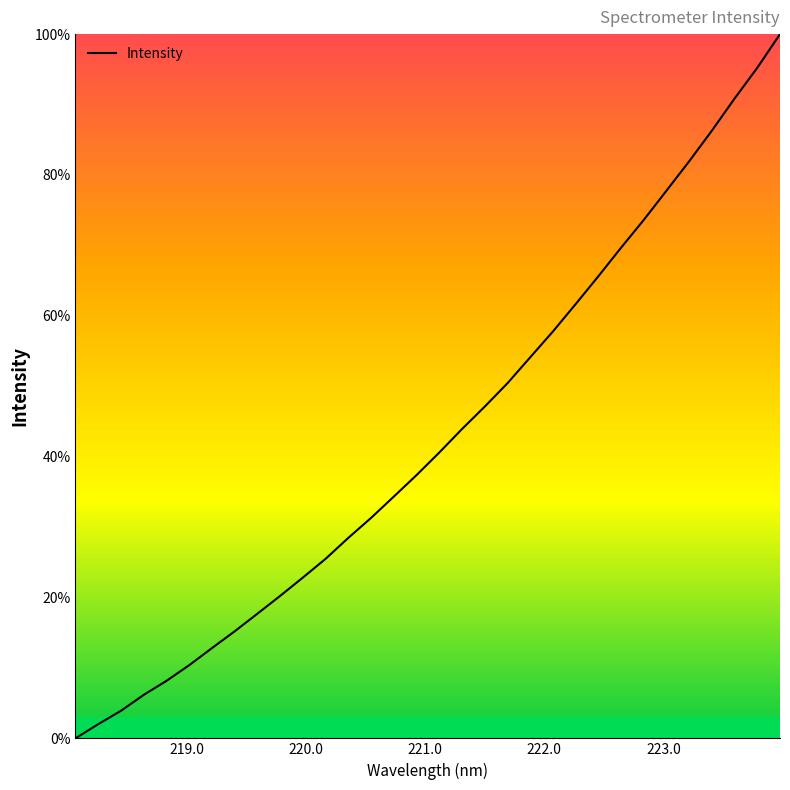

What is the difference between the maximum and minimum values?

100.0